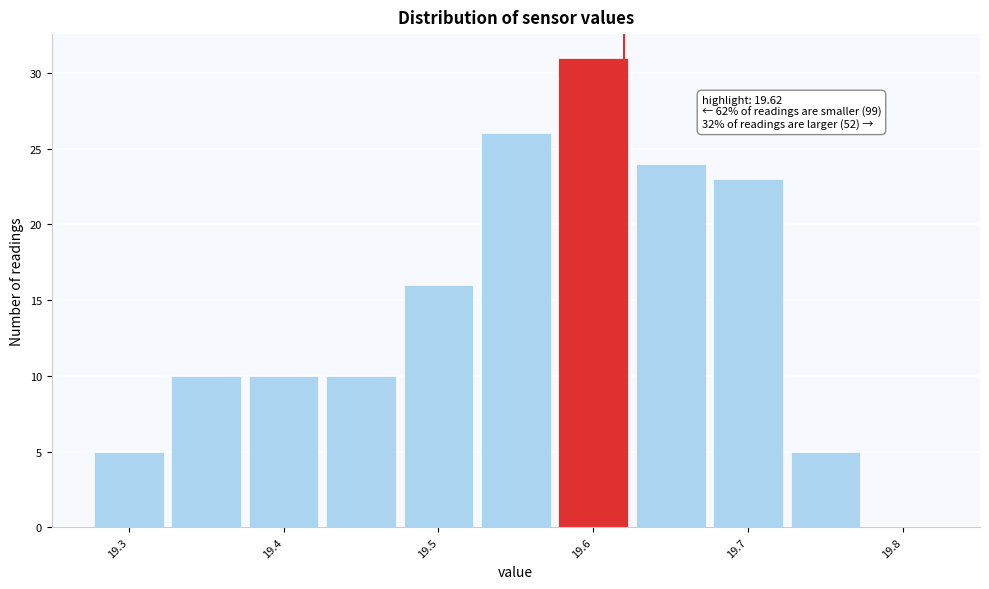

Which range on the x-axis has the tallest bar?

19.575 to 19.625